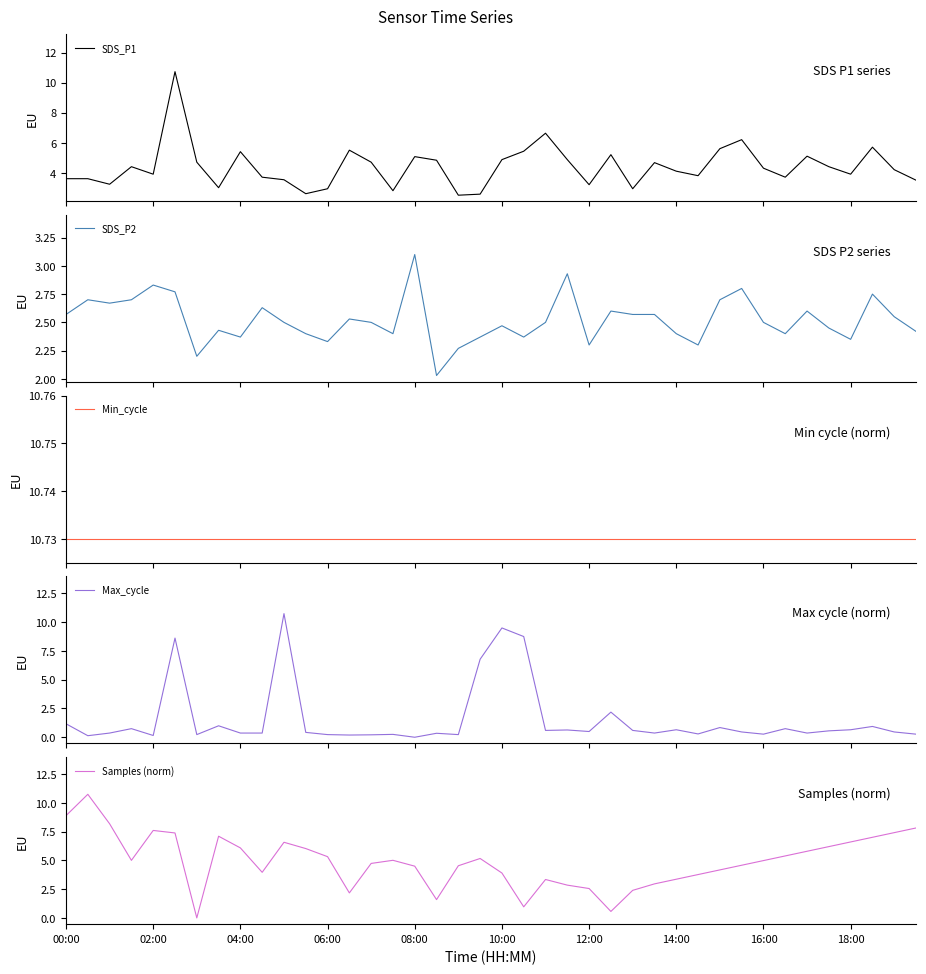

The Min_cycle series shows 17.3 at 22. True or false?

False